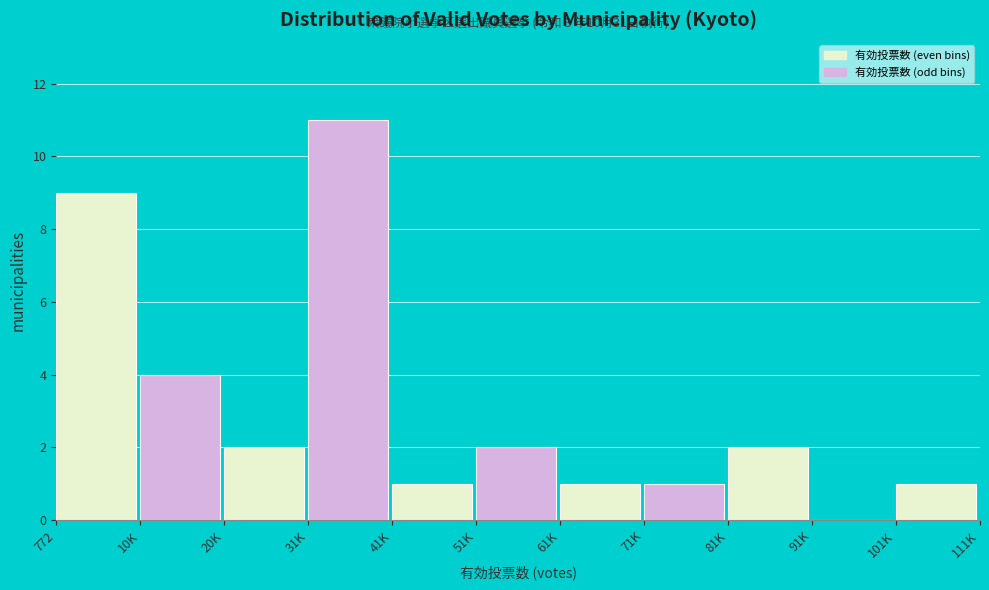

Reading left to right, list all the values displayed in this chart.

772=9	10K=4	20K=2	31K=11	41K=1	51K=2	61K=1	71K=1	81K=2	91K=0	101K=1